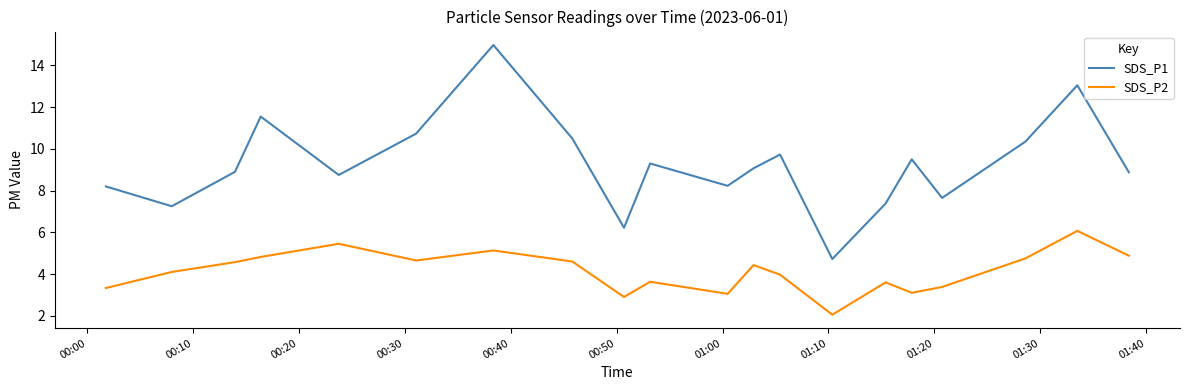

Rank the series by their average value, from lowest to highest.

SDS_P2, SDS_P1